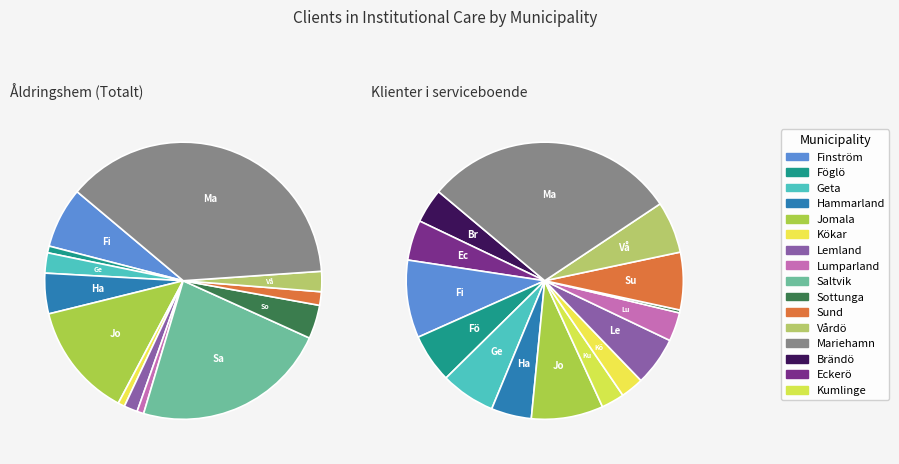

Does any single category account for the majority?

No